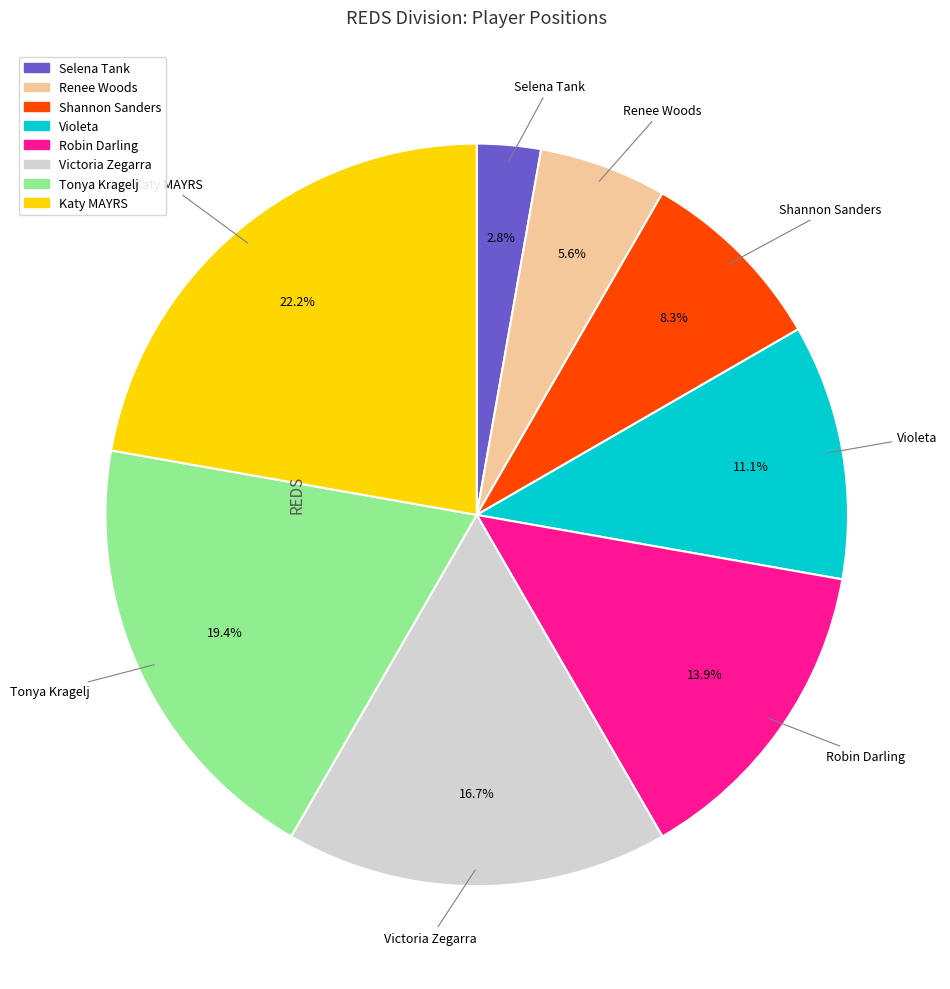

The Robin Darling slice represents 21% of the pie. True or false?

False